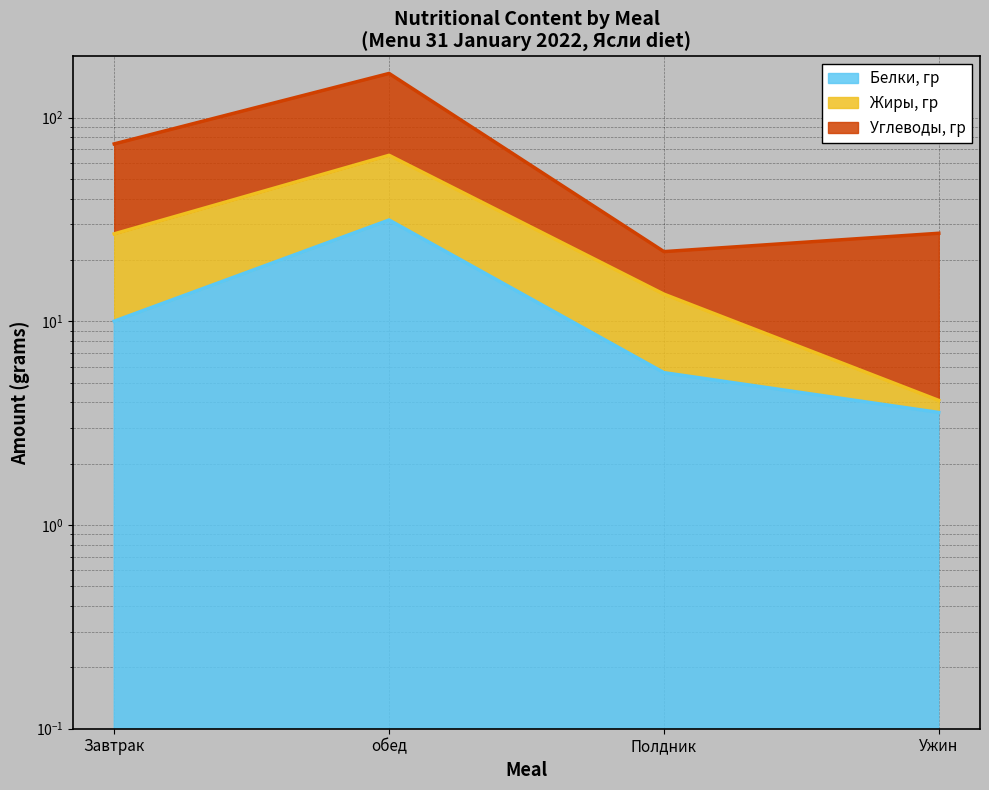

Which has a higher value, обед or Завтрак?

обед